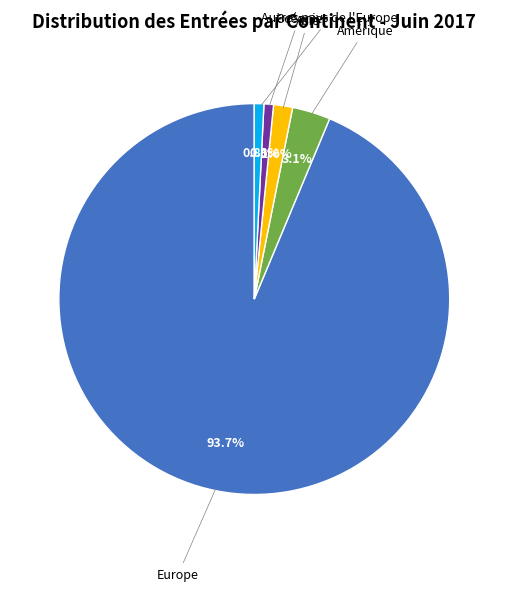

How many segments does this pie chart have?

5